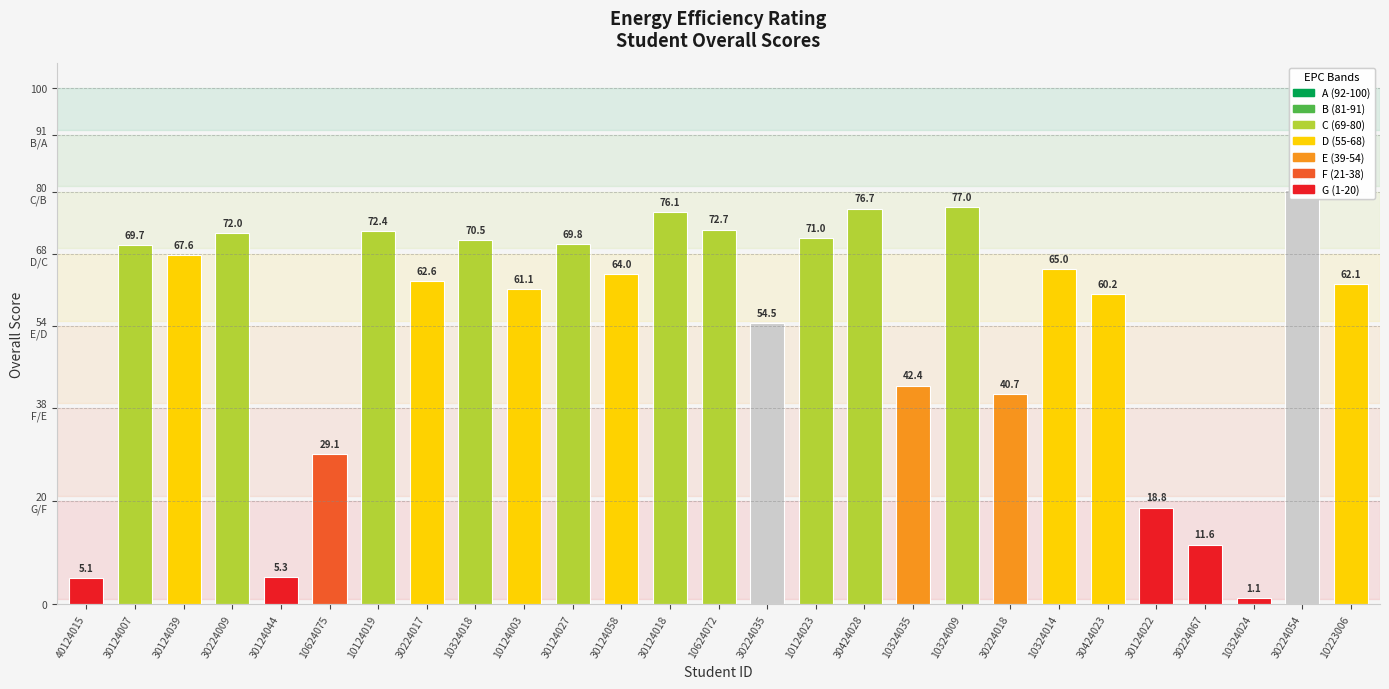

What value does the data have at 30224017?

62.6